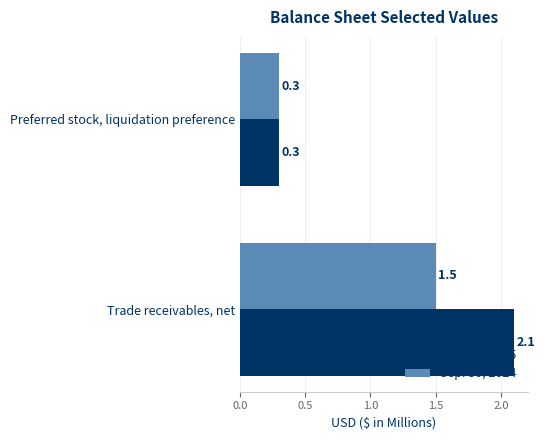

What is the maximum value for Mar. 31, 2025?

2.1